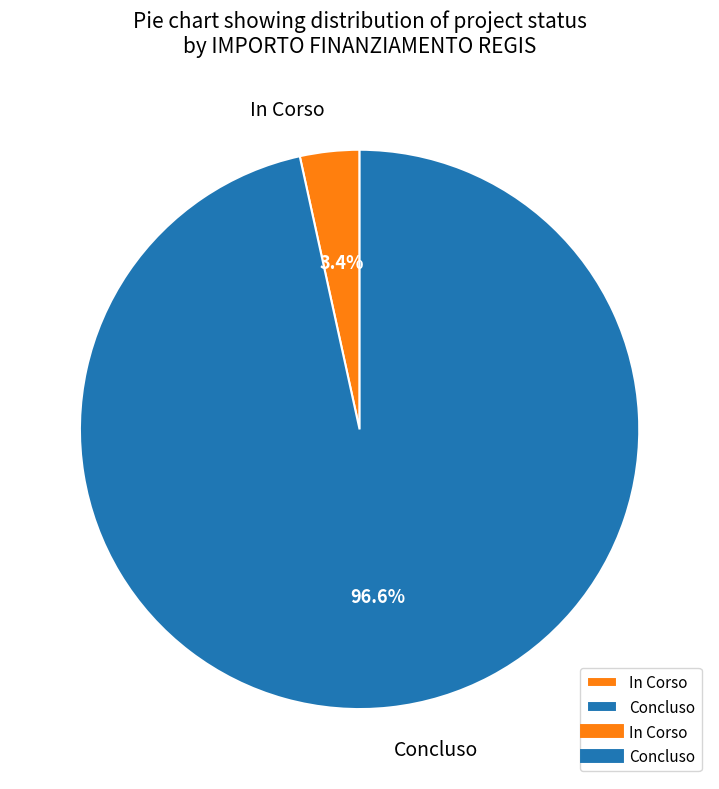

How many segments does this pie chart have?

2